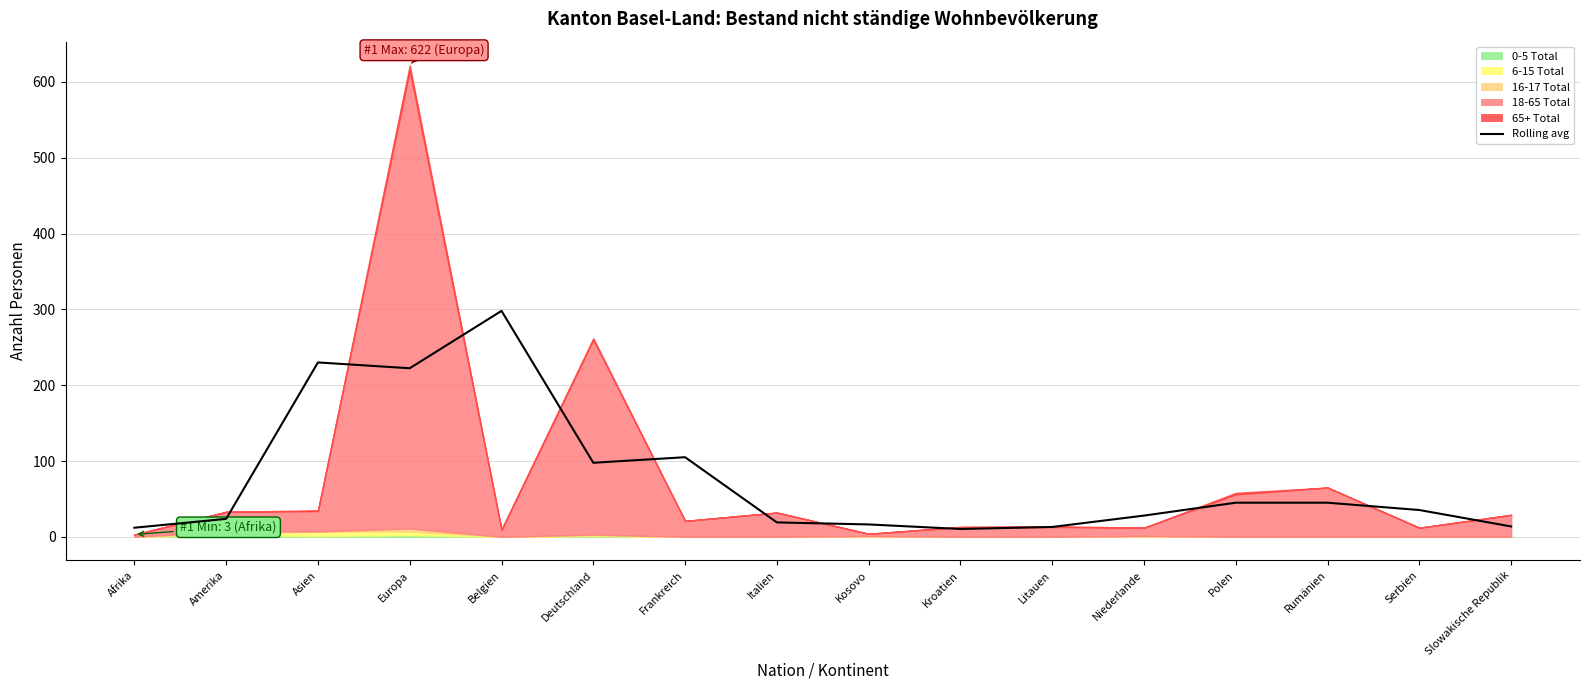

What is the value of the 10th point from the left?

10.3